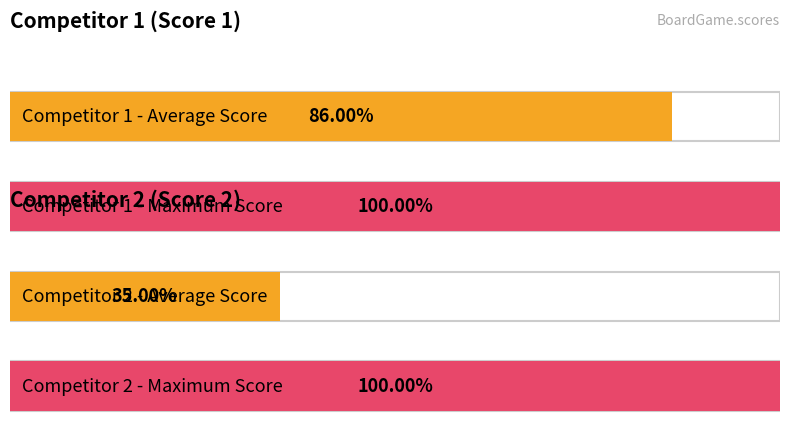

At 1, list the series in order from largest to smallest.

Score 1, Score 2